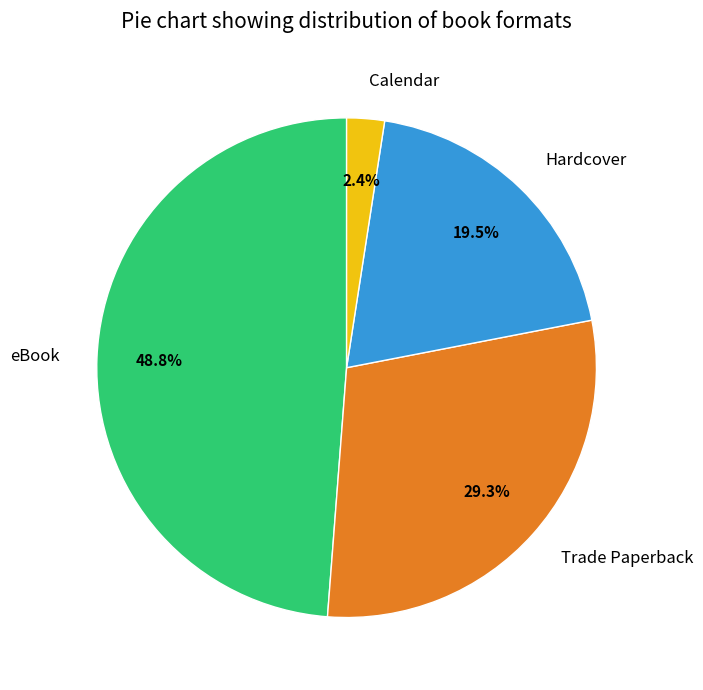

Approximately how many times larger is the value at Hardcover compared to Trade Paperback?

0.7